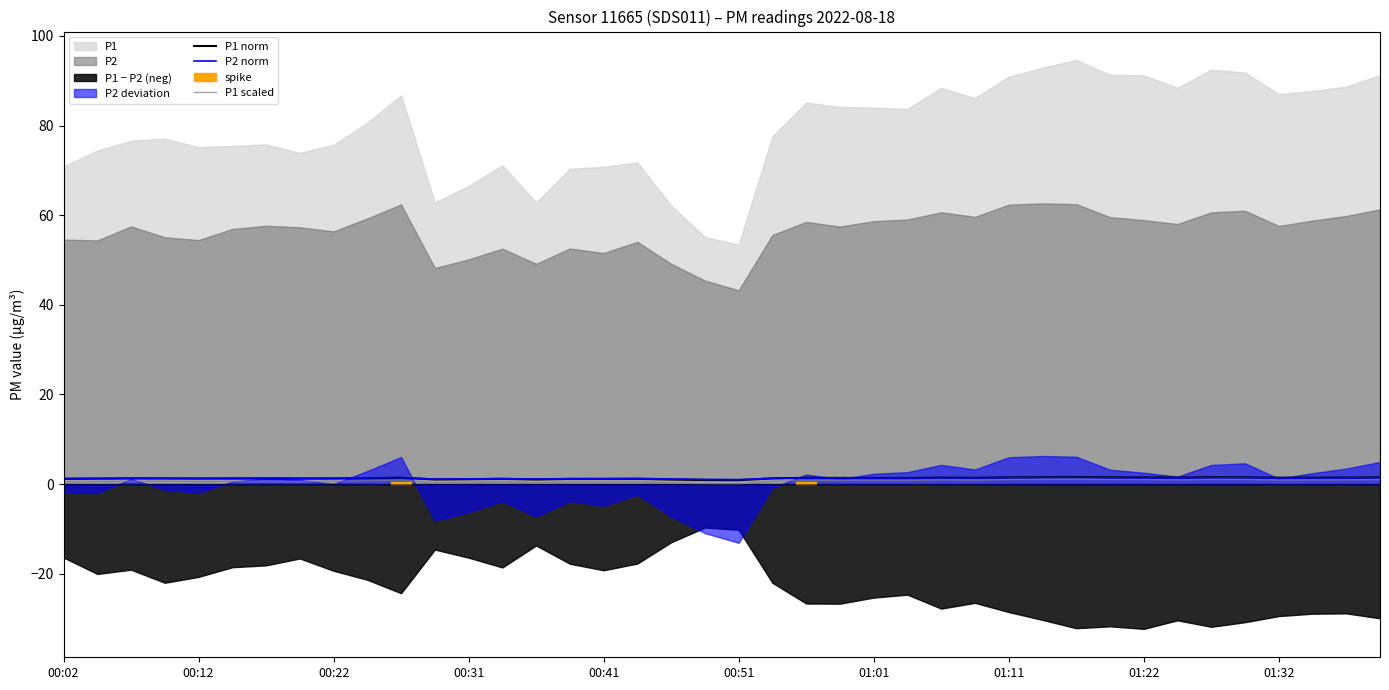

The value of P1 norm at 29 is 1.5. True or false?

True